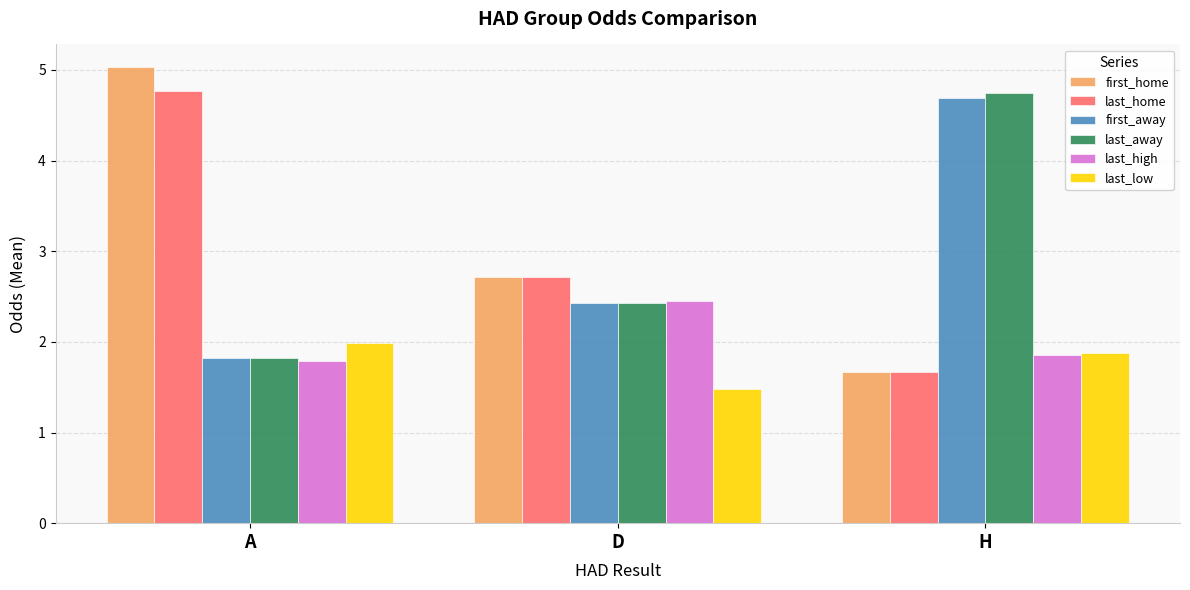

Does the chart contain any negative values?

No